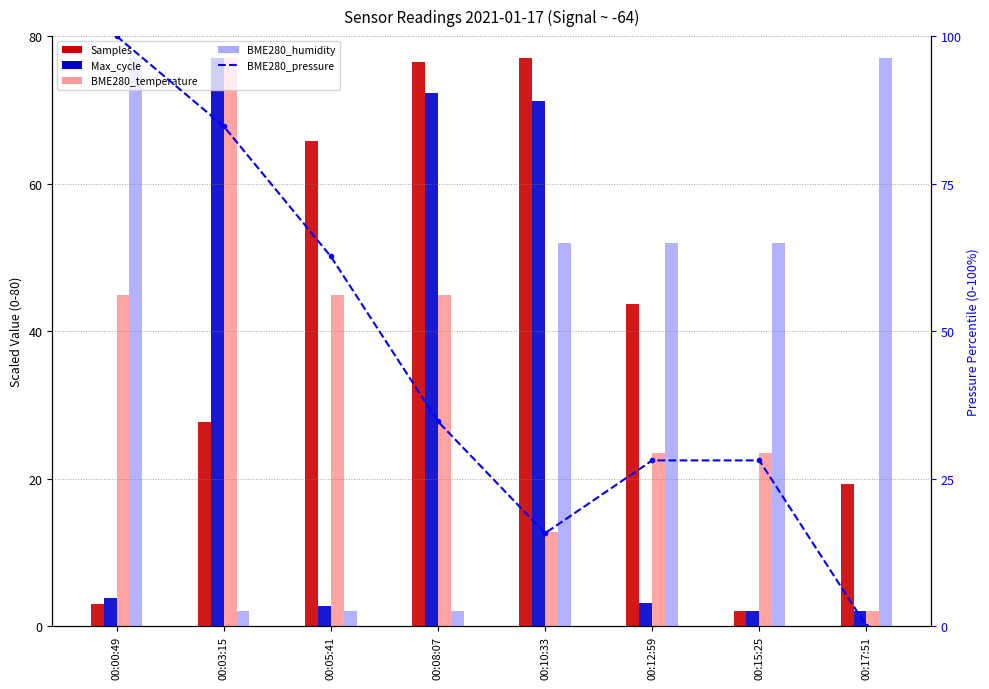

Which has a higher value, 00:08:07 or 00:03:15?

00:08:07